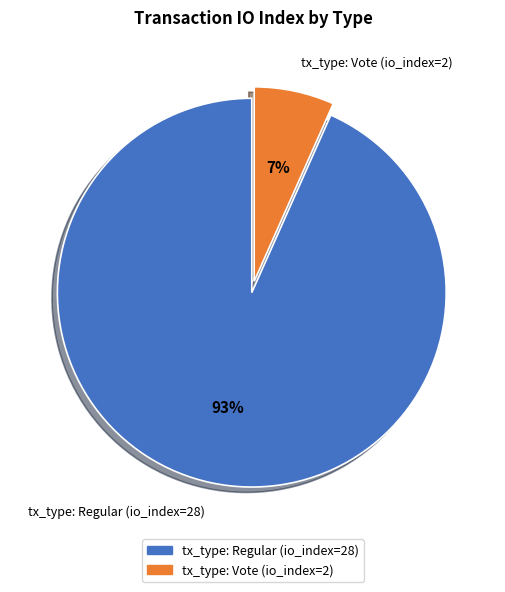

Does tx_type: Vote (io_index=2) account for over 50% of the chart?

No